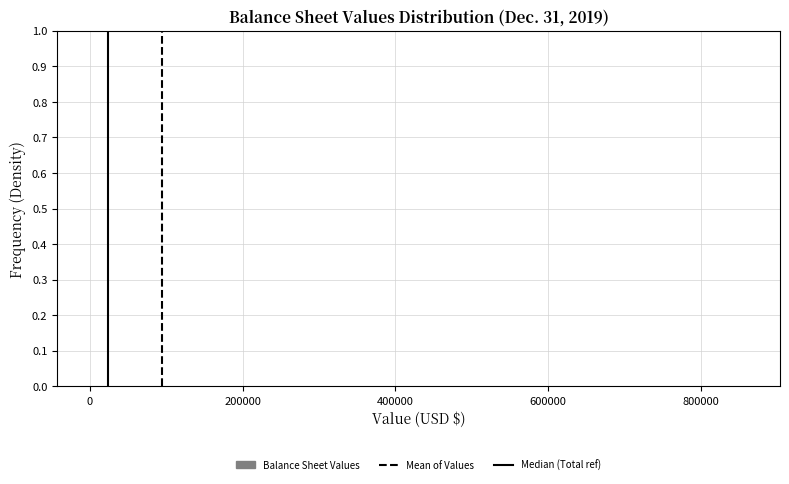

Reading left to right, transcribe this chart: for each bar, give the range it covers on the x-axis and its height. Neither the bar edges nor the heights are printed on the chart, so give them approximately, as read against the axes.

0 to 80000: under 0.01
80000 to 180000: under 0.01
180000 to 260000: under 0.01
260000 to 340000: under 0.01
340000 to 440000: 0
440000 to 520000: 0
520000 to 600000: 0
600000 to 680000: 0
680000 to 780000: 0
780000 to 860000: under 0.01